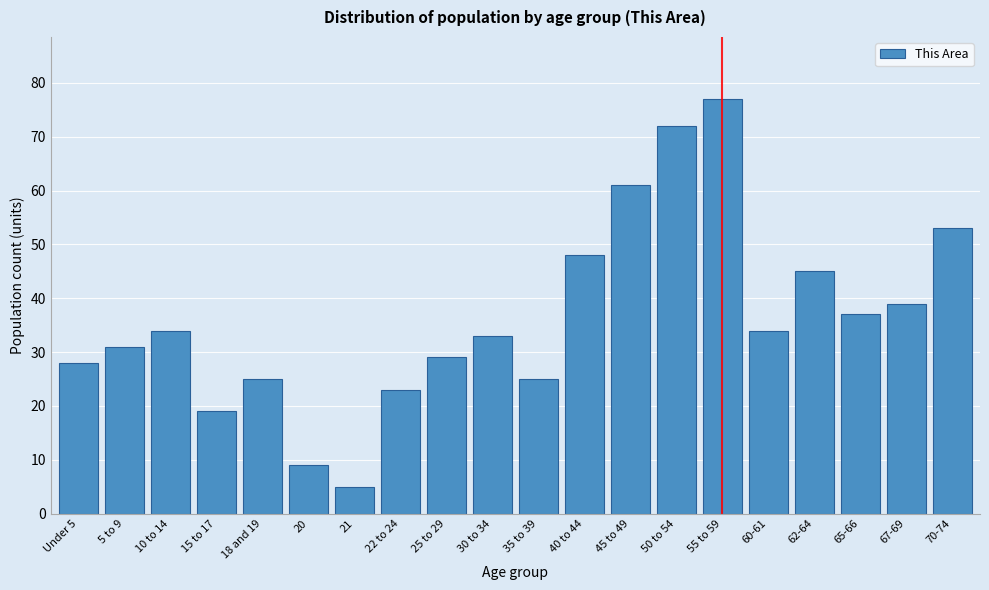

Reading left to right, transcribe all the data shown in this chart.

28	31	34	19	25	9	5	23	29	33	25	48	61	72	77	34	45	37	39	53